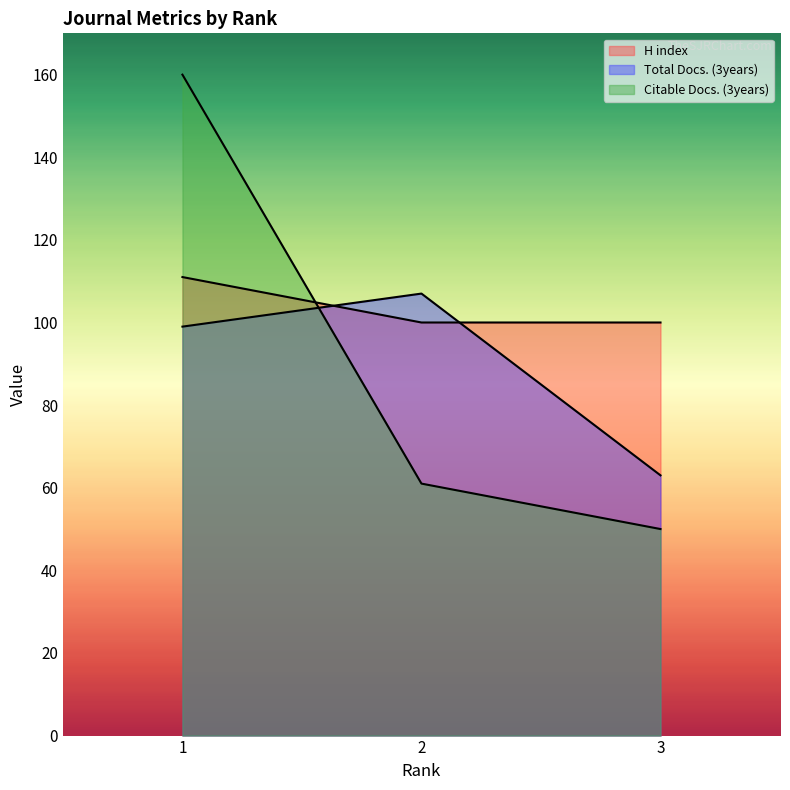

What is the sum of all Total Docs. (3years) values?

269